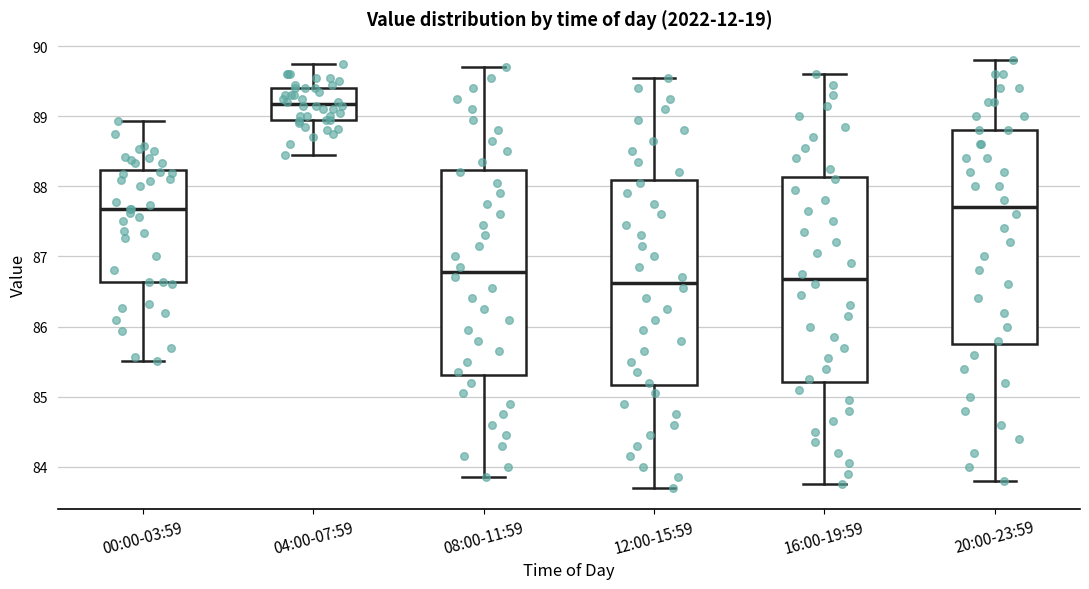

Reading left to right, read every box against the y-axis: the position of its median line, the range the box covers, and the ends of its whiskers. The values are not printed on the chart, so give them approximately, as read against the axis.

00:00-03:59: median 87.7, box 86.6 to 88.2, whiskers 85.5 to 88.9
04:00-07:59: median 89.2, box 89.0 to 89.4, whiskers 88.5 to 89.8
08:00-11:59: median 86.8, box 85.3 to 88.2, whiskers 83.9 to 89.7
12:00-15:59: median 86.6, box 85.2 to 88.1, whiskers 83.7 to 89.6
16:00-19:59: median 86.7, box 85.2 to 88.1, whiskers 83.8 to 89.6
20:00-23:59: median 87.7, box 85.8 to 88.8, whiskers 83.8 to 89.8